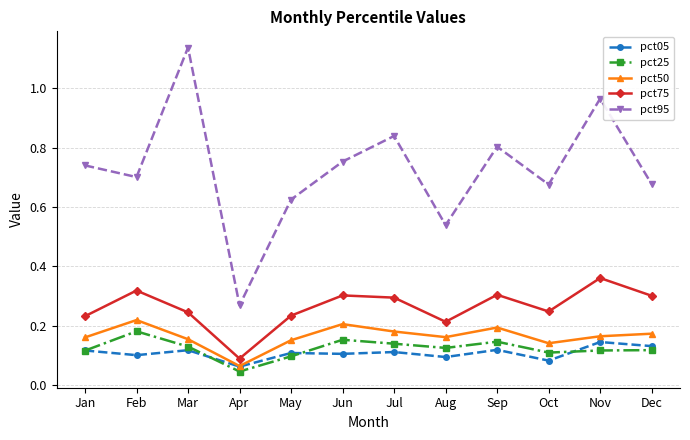

True or false: pct75 and pct25 cross at least once.

False